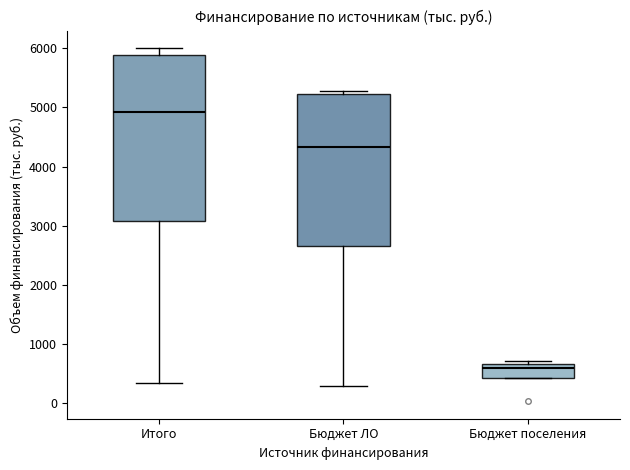

Reading left to right, read every box against the y-axis: the position of its median line, the range the box covers, and the ends of its whiskers. The values are not printed on the chart, so give them approximately, as read against the axis.

Итого: median 4900, box 3100 to 5900, whiskers 300 to 6000
Бюджет ЛО: median 4300, box 2700 to 5200, whiskers 300 to 5300
Бюджет поселения: median 600, box 400 to 700, whiskers 400 to 700 (just above the box's upper edge)